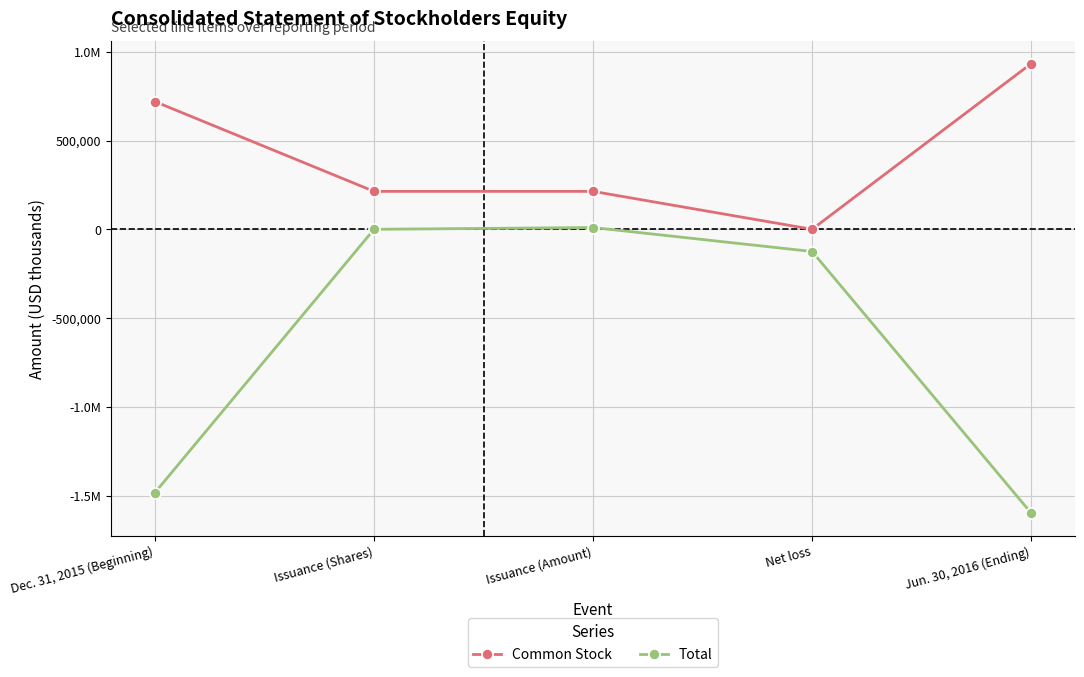

What is the total value across all series at Dec. 31, 2015 (Beginning)?

-763935